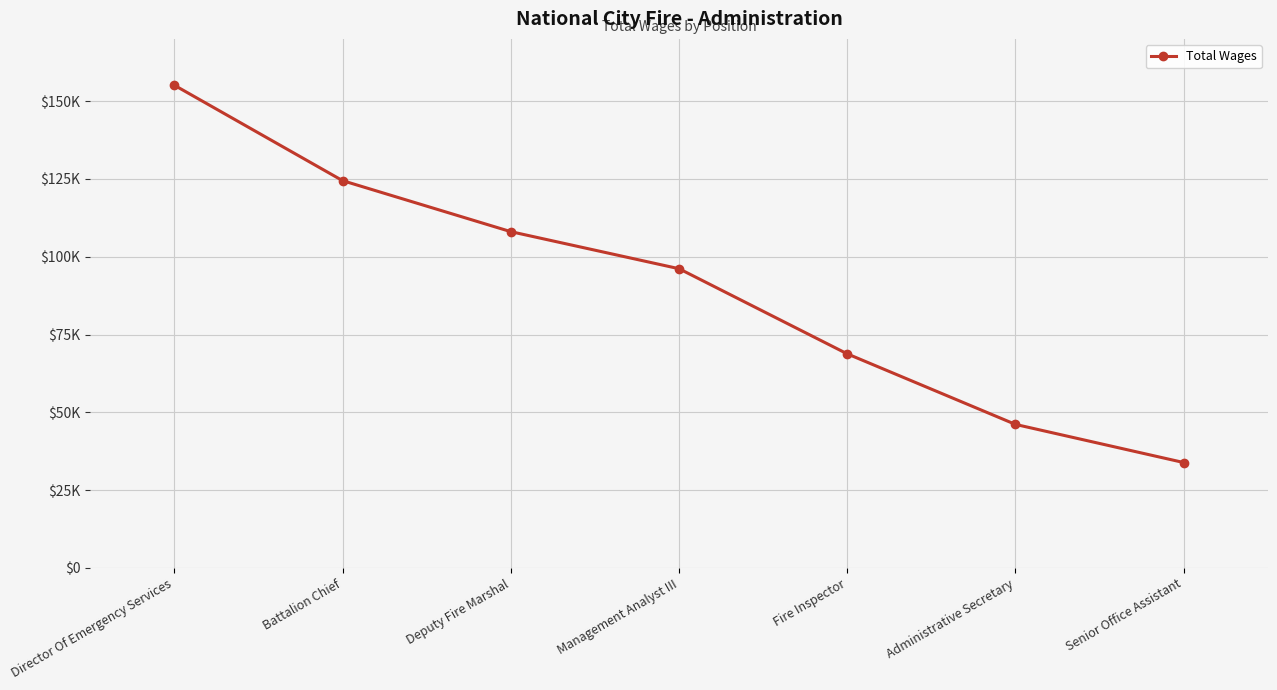

Does the chart have visible grid lines?

Yes